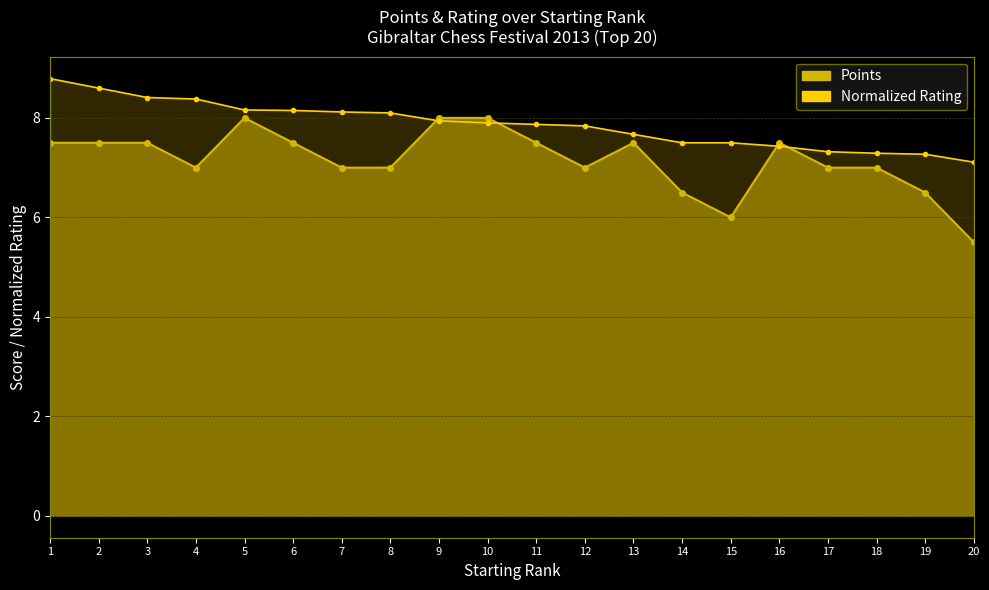

What is the highest value of the Rating series?

8.8